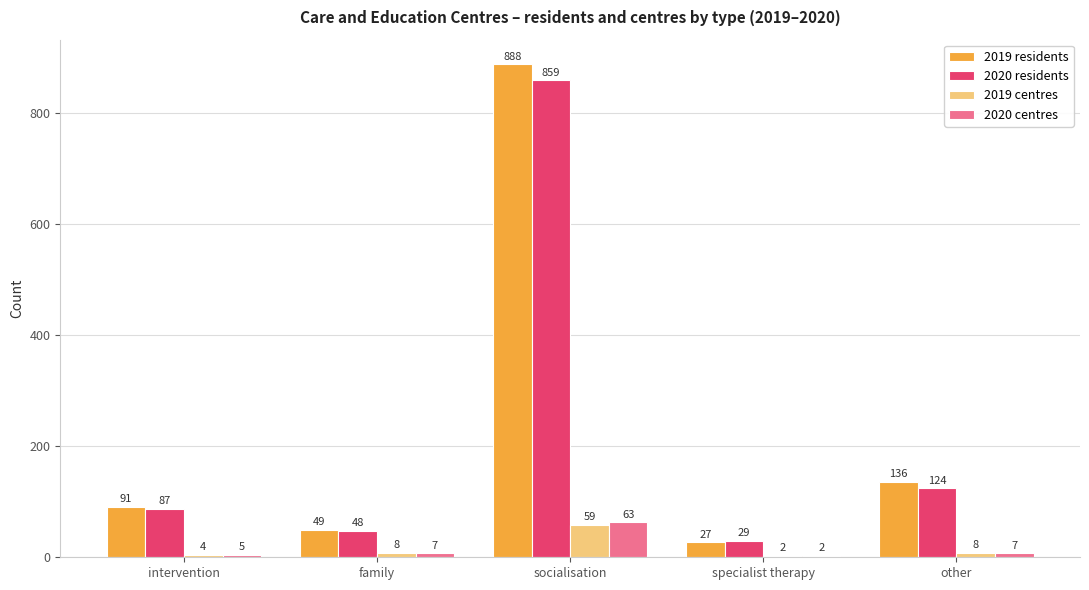

Is the value of 2019 residents at other greater than the value of 2019 centres at socialisation?

Yes